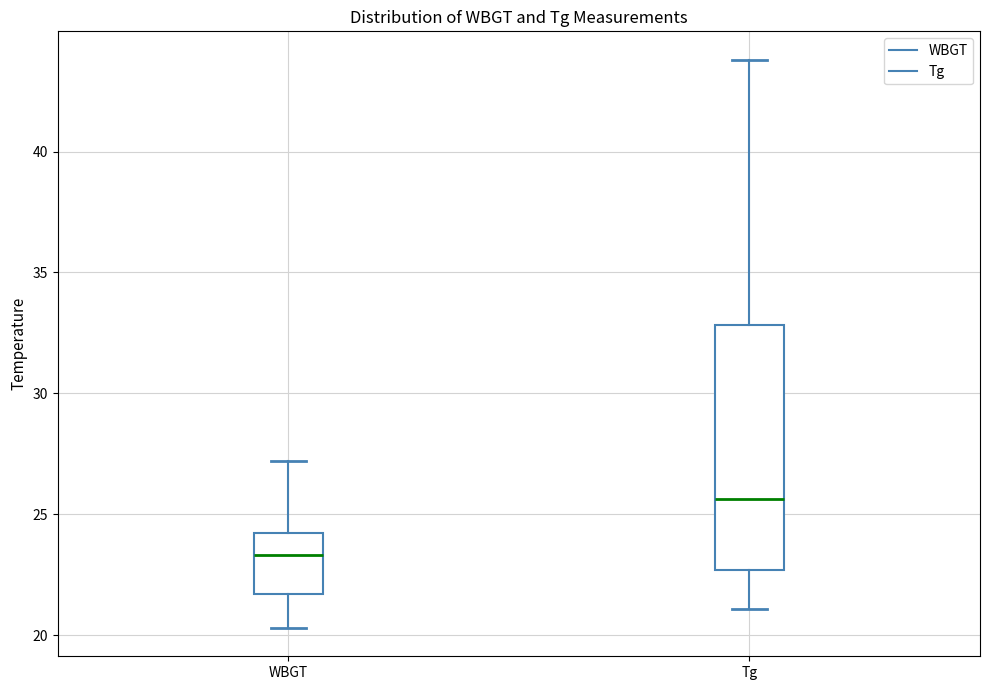

Which box has the highest median line?

Tg